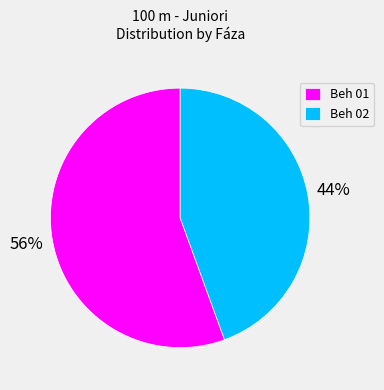

True or false: Beh 02 accounts for 37% of the total.

False